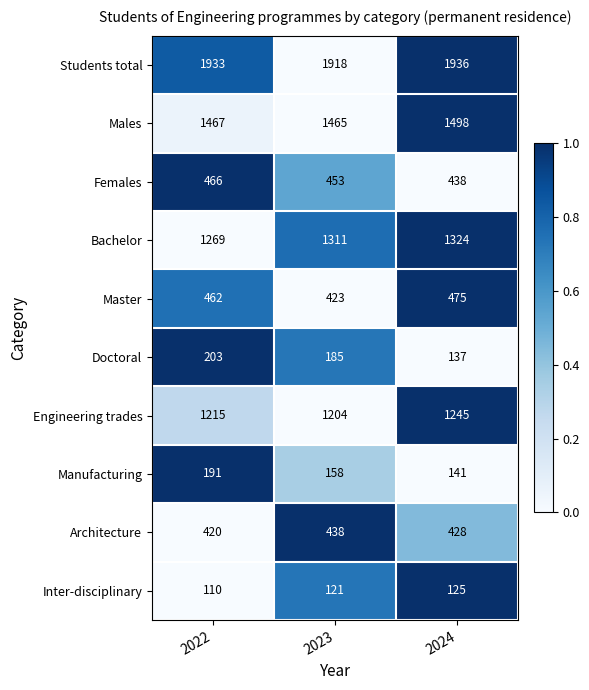

What is the sum of all Students total values?

5787